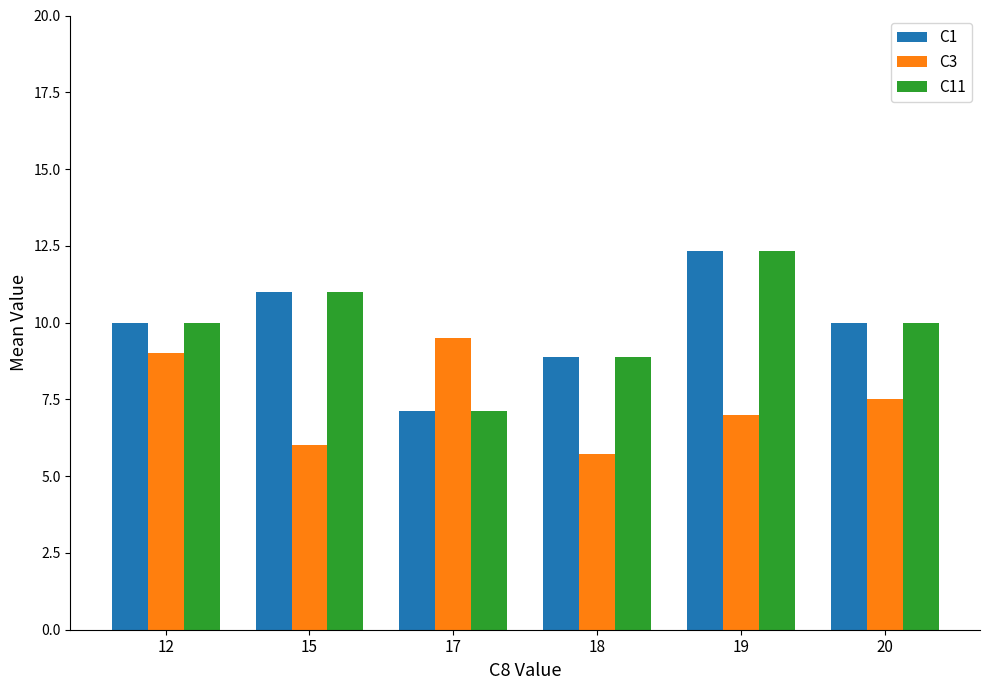

What is the difference between the C1 values at 18 and 20?

1.1